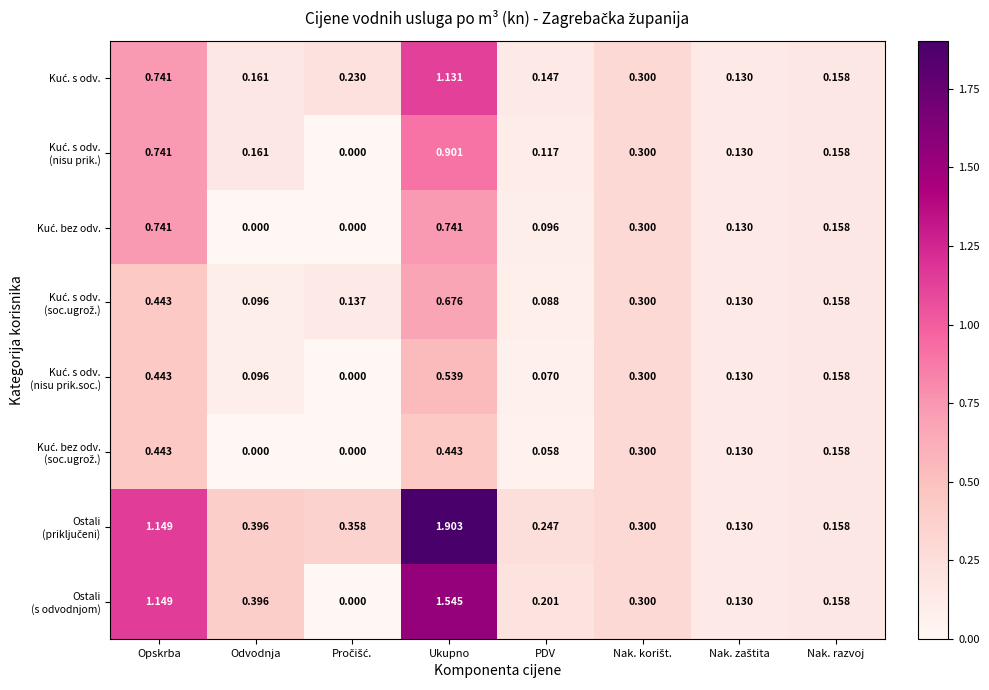

At which category is the sum across all series the highest?

Ukupno